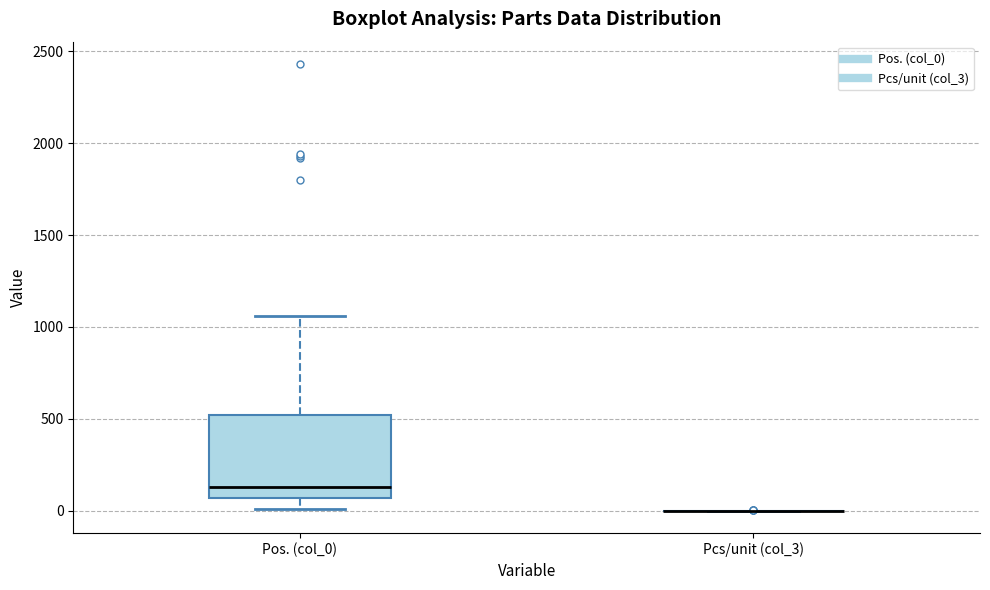

Reading left to right, read every box against the y-axis: the position of its median line, the range the box covers, and the ends of its whiskers. The values are not printed on the chart, so give them approximately, as read against the axis.

Pos. (col_0): median 150, box 50 to 500, whiskers 0 to 1050
Pcs/unit (col_3): box collapsed to a line at 0, whiskers 0 to 0